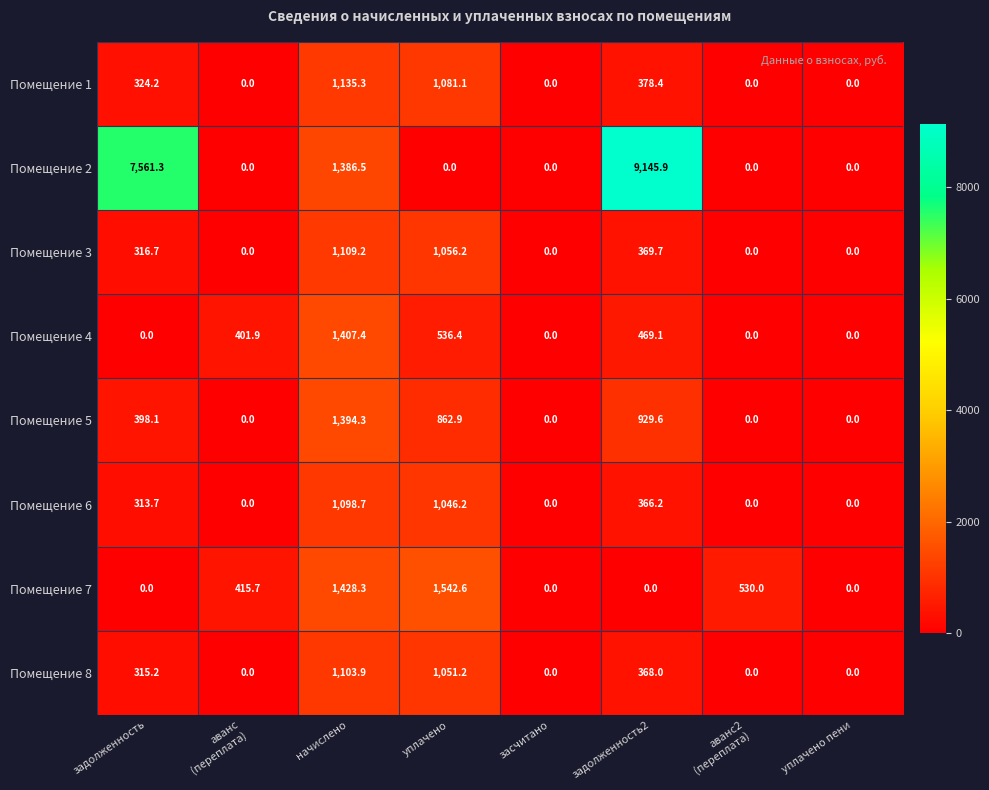

Rank the series by their maximum value, from lowest to highest.

Помещение 6, Помещение 8, Помещение 3, Помещение 1, Помещение 5, Помещение 4, Помещение 7, Помещение 2